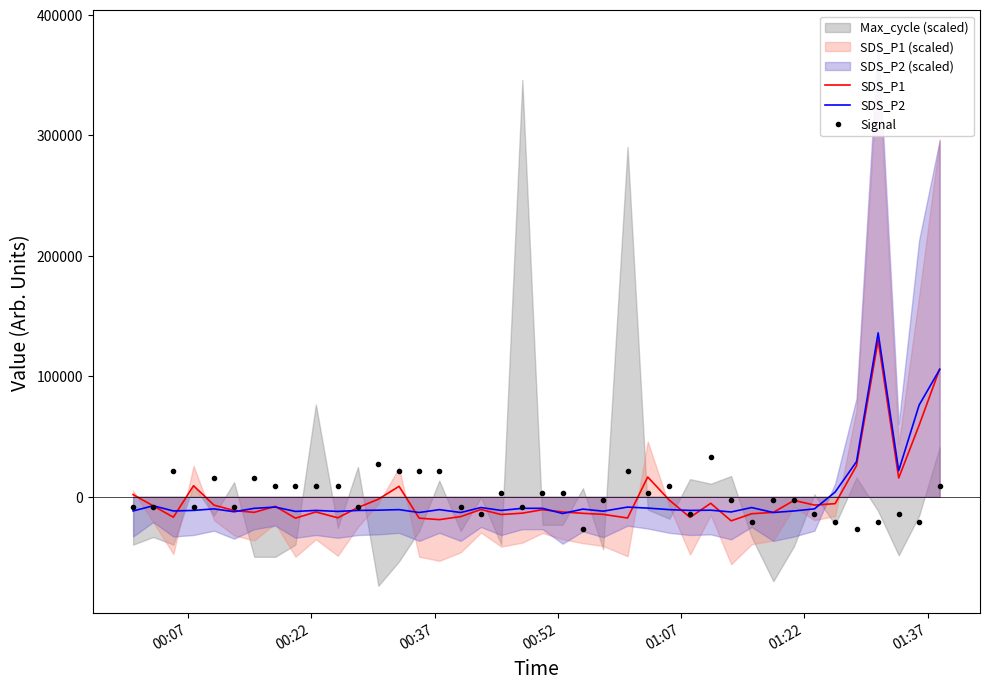

True or false: SDS_P1 and SDS_P2 cross at least once.

True